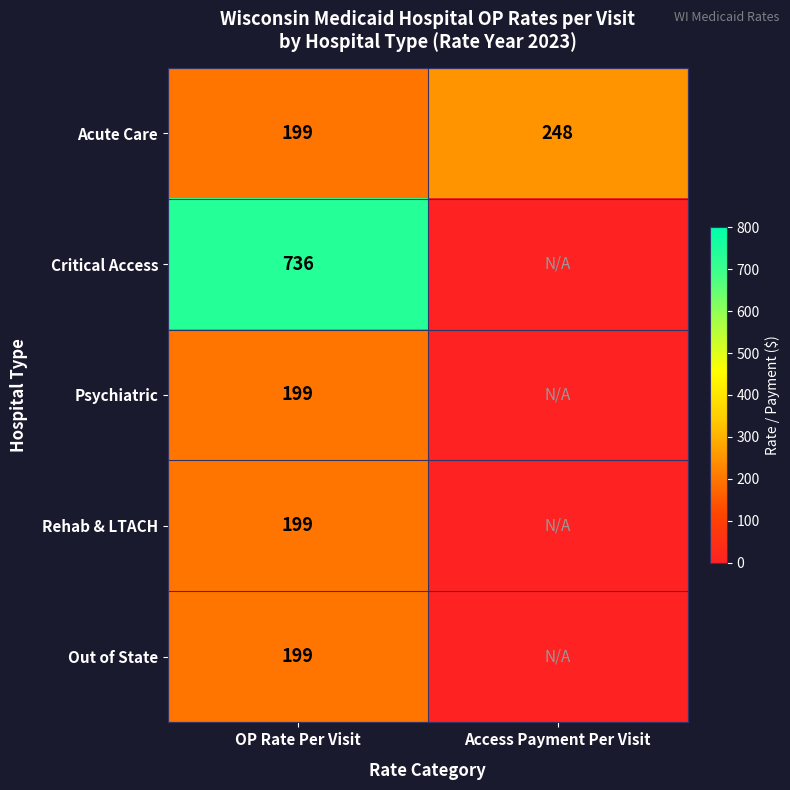

The value of Acute Care at Access Payment Per Visit is 248. True or false?

True